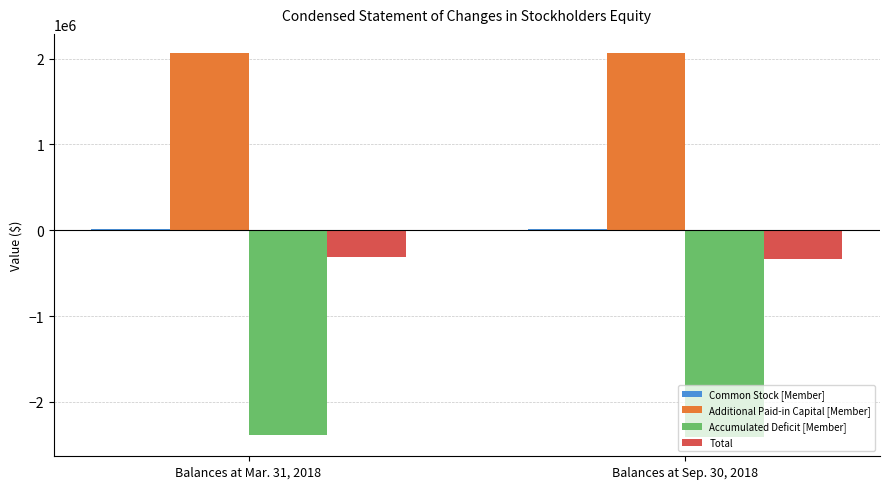

What is the total value across all series at Balances at Mar. 31, 2018?

-617844